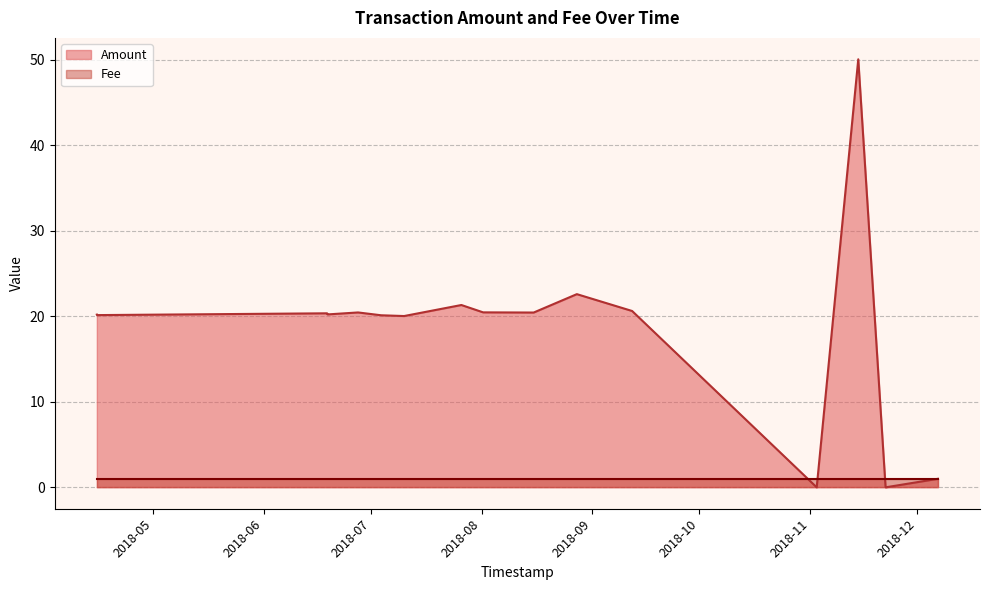

How many values are below 20?

3